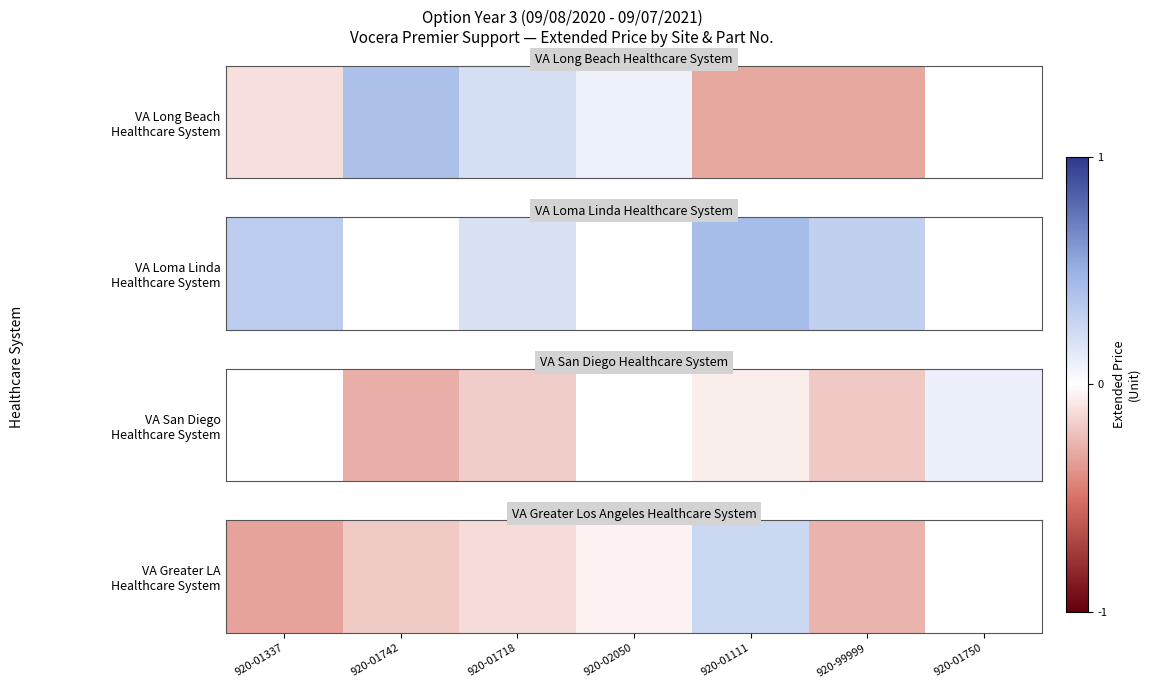

True or false: the data shows 0.3 at 920-01111.

True